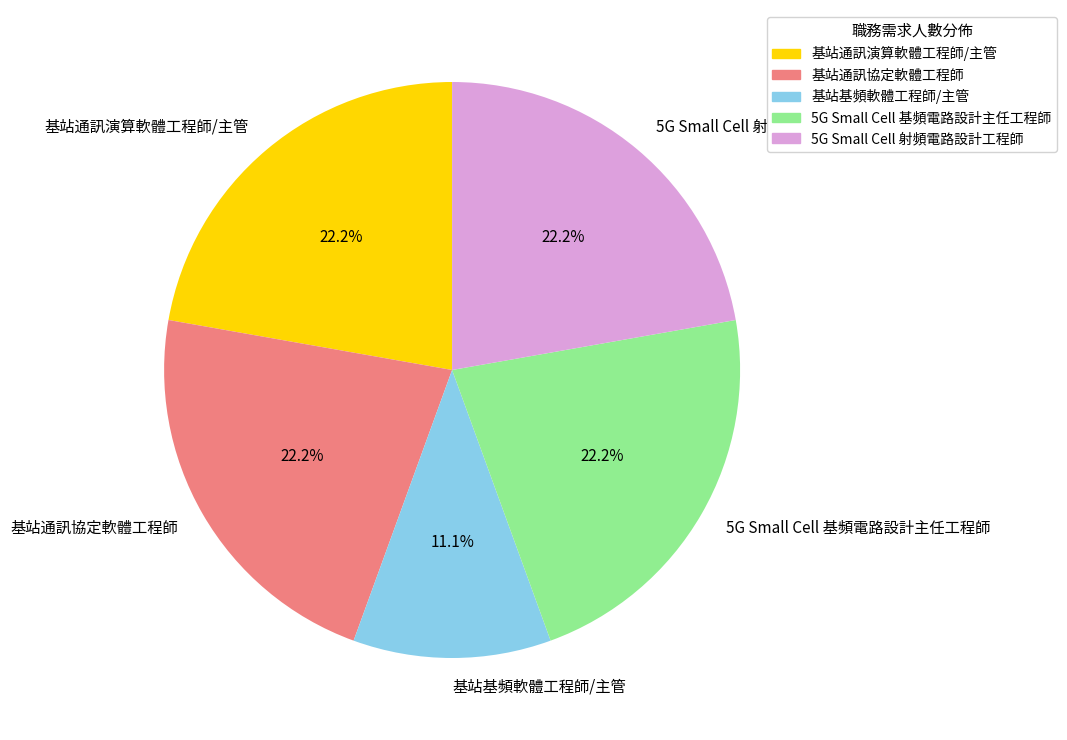

The 5G Small Cell 基頻電路設計主任工程師 slice represents 7% of the pie. True or false?

False